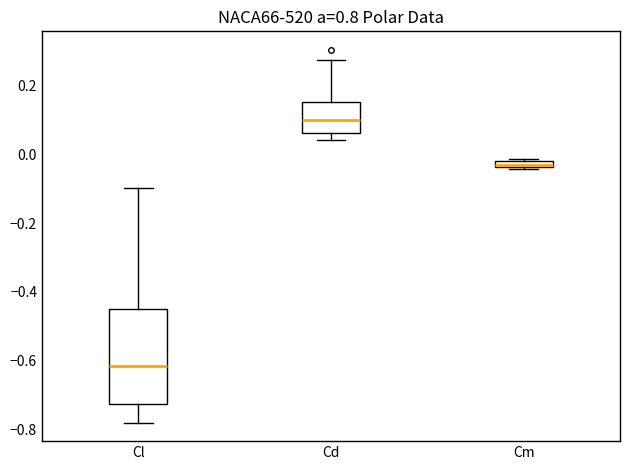

Which box is the tallest, from its lower edge to its upper edge?

Cl